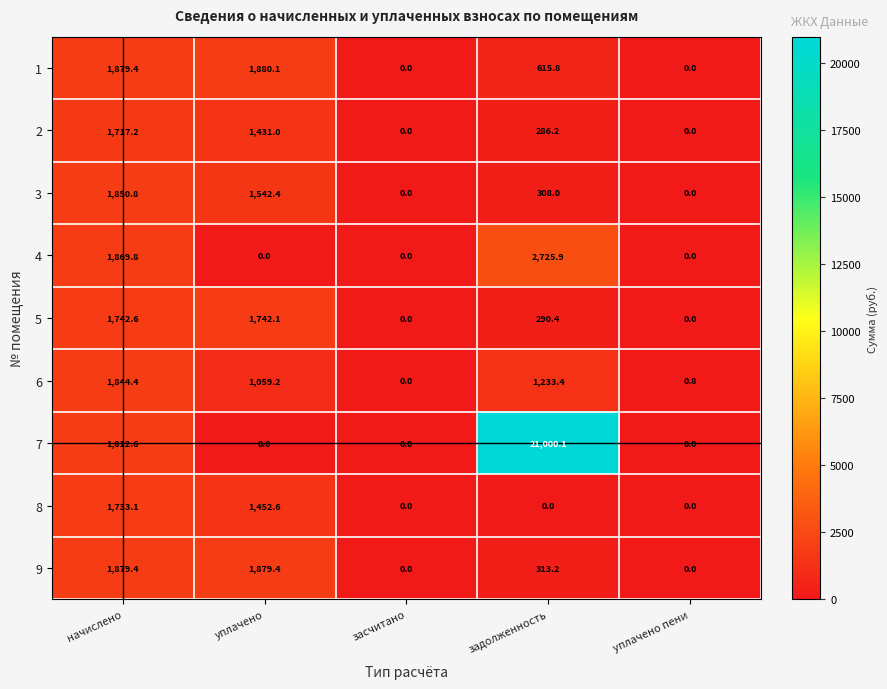

How many values in 3 are above zero?

3